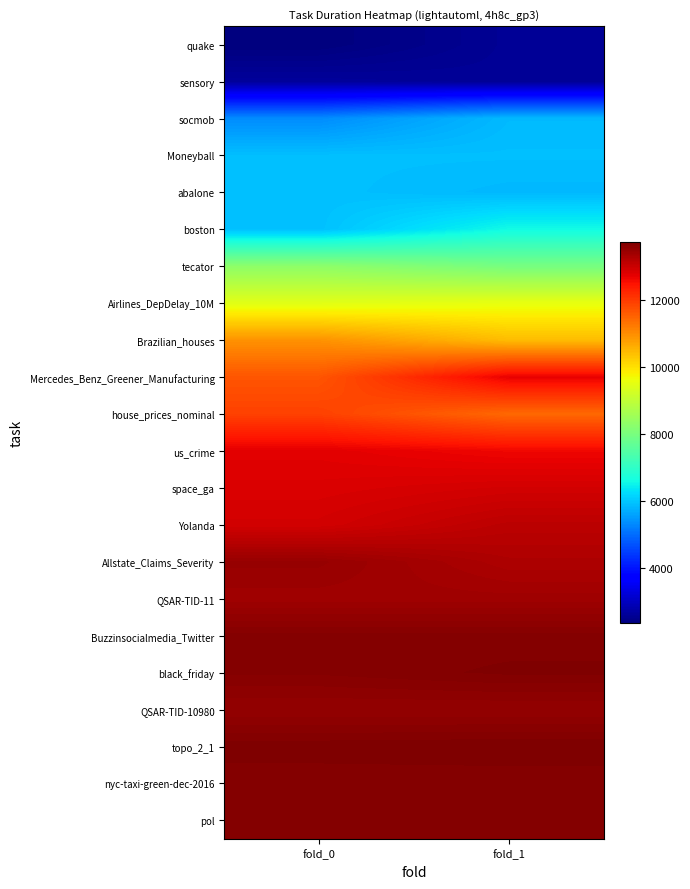

Reading left to right, what are all the values shown in this chart?

quake: fold_0=2343.6	fold_1=2580.3
sensory: fold_0=2636.6	fold_1=2583.9
socmob: fold_0=5341.7	fold_1=5861.6
Moneyball: fold_0=5920.7	fold_1=5919.8
abalone: fold_0=5932.2	fold_1=5844.9
boston: fold_0=5932.0	fold_1=6593.7
tecator: fold_0=8305.6	fold_1=7983.5
Airlines_DepDelay_10M: fold_0=9457.0	fold_1=9549.3
Brazilian_houses: fold_0=10944.6	fold_1=10441.1
Mercedes_Benz_Greener_Manufacturing: fold_0=11687.2	fold_1=12708.9
house_prices_nominal: fold_0=11925.1	fold_1=11457.9
us_crime: fold_0=12755.8	fold_1=12632.5
space_ga: fold_0=12836.4	fold_1=12918.4
Yolanda: fold_0=12923.0	fold_1=13148.5
Allstate_Claims_Severity: fold_0=13502.4	fold_1=13279.6
QSAR-TID-11: fold_0=13419.5	fold_1=13419.5
Buzzinsocialmedia_Twitter: fold_0=13685.4	fold_1=13685.4
black_friday: fold_0=13674.9	fold_1=13722.3
QSAR-TID-10980: fold_0=13532.5	fold_1=13532.5
topo_2_1: fold_0=13744.5	fold_1=13755.7
nyc-taxi-green-dec-2016: fold_0=13671.7	fold_1=13671.7
pol: fold_0=13694.8	fold_1=13694.8